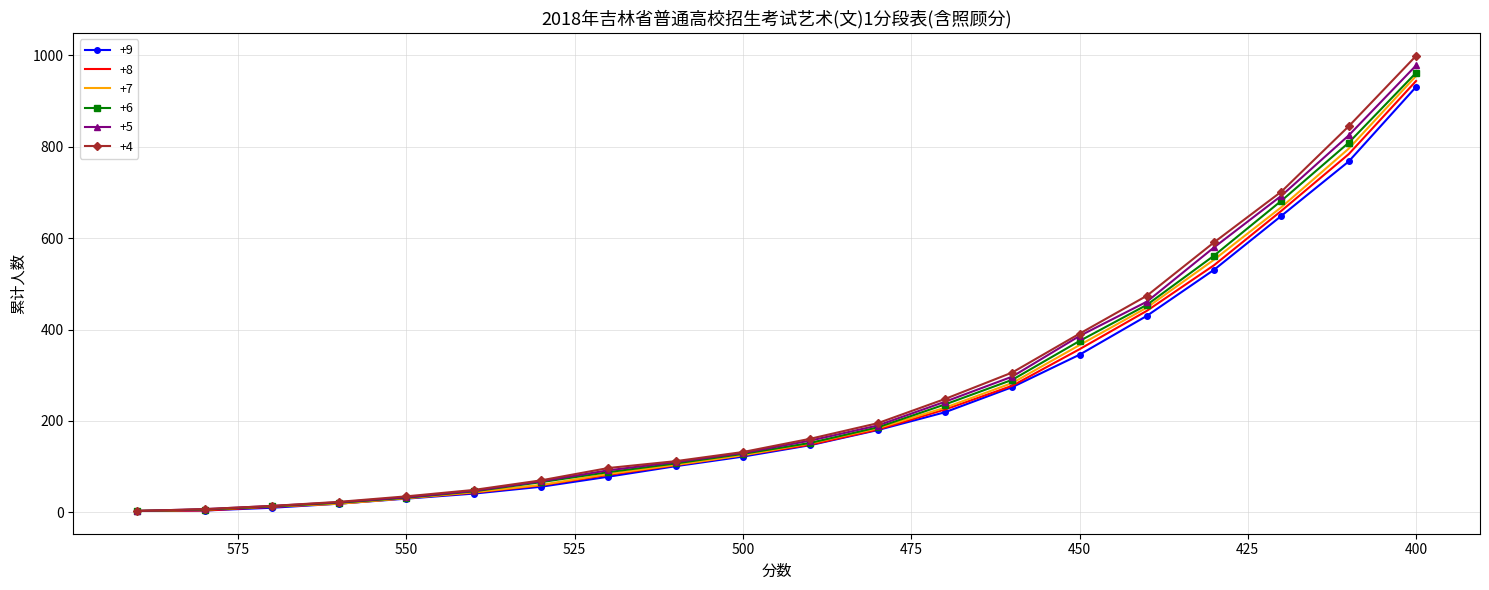

At which label is +8 closest to 473?

440